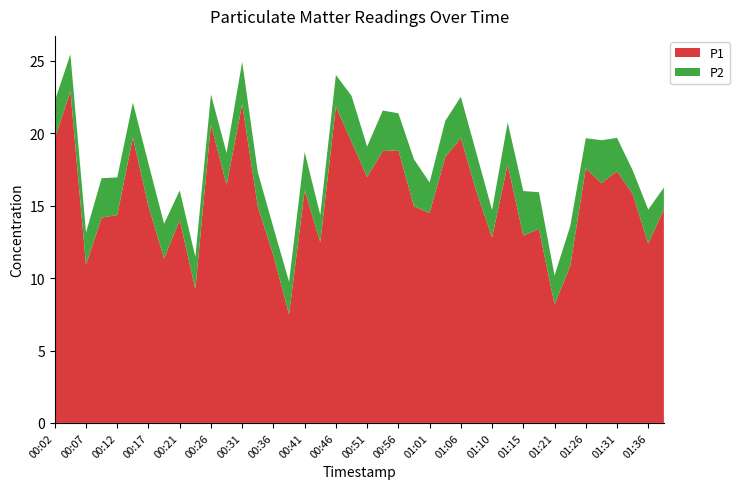

Reading left to right, transcribe all the data shown in this chart.

P1: 00:02=19.6	00:04=22.9	00:07=10.9	00:09=14.2	00:12=14.3	00:14=19.7	00:17=15.0	00:19=11.3	00:21=14.0	00:24=9.2	00:26=20.6	00:29=16.4	00:31=22.0	00:34=14.9	00:36=11.6	00:38=7.5	00:41=16.1	00:44=12.5	00:46=21.9	00:49=19.4	00:51=17.0	00:53=18.8	00:56=18.8	00:58=14.9	01:01=14.5	01:03=18.4	01:06=19.7	01:08=16.0	01:10=12.8	01:13=17.9	01:15=12.9	01:18=13.4	01:21=8.2	01:23=10.8	01:26=17.6	01:28=16.6	01:31=17.4	01:33=15.8	01:36=12.4	01:38=14.8
P2: 00:02=2.6	00:04=2.5	00:07=2.2	00:09=2.7	00:12=2.6	00:14=2.4	00:17=2.9	00:19=2.4	00:21=2.0	00:24=2.2	00:26=2.0	00:29=2.2	00:31=2.9	00:34=2.4	00:36=1.9	00:38=2.2	00:41=2.6	00:44=1.9	00:46=2.2	00:49=3.2	00:51=2.1	00:53=2.8	00:56=2.5	00:58=3.2	01:01=2.1	01:03=2.5	01:06=2.9	01:08=2.6	01:10=1.9	01:13=2.9	01:15=3.1	01:18=2.5	01:21=2.0	01:23=2.8	01:26=2.1	01:28=3.0	01:31=2.3	01:33=1.6	01:36=2.4	01:38=1.5